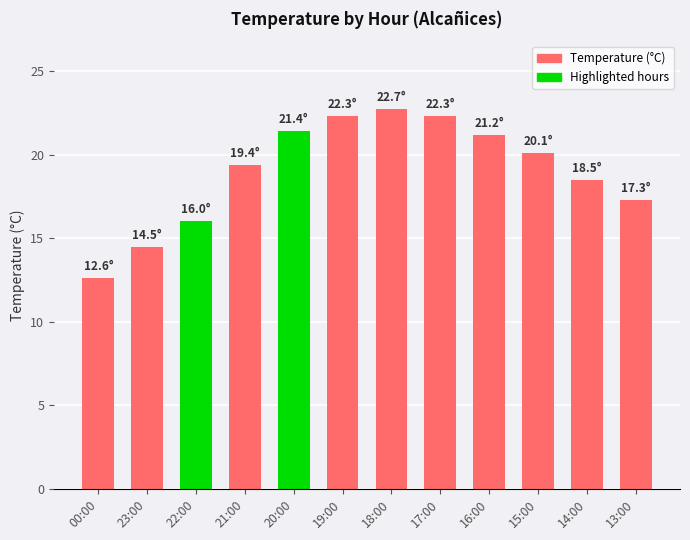

Reading left to right, list all the values displayed in this chart.

12.6	14.5	16.0	19.4	21.4	22.3	22.7	22.3	21.2	20.1	18.5	17.3